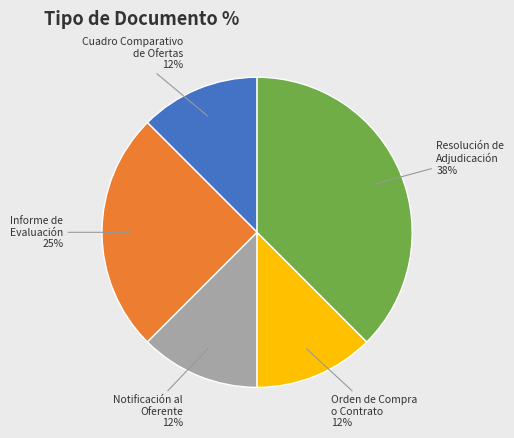

The Notificación al Oferente slice represents 2% of the pie. True or false?

False